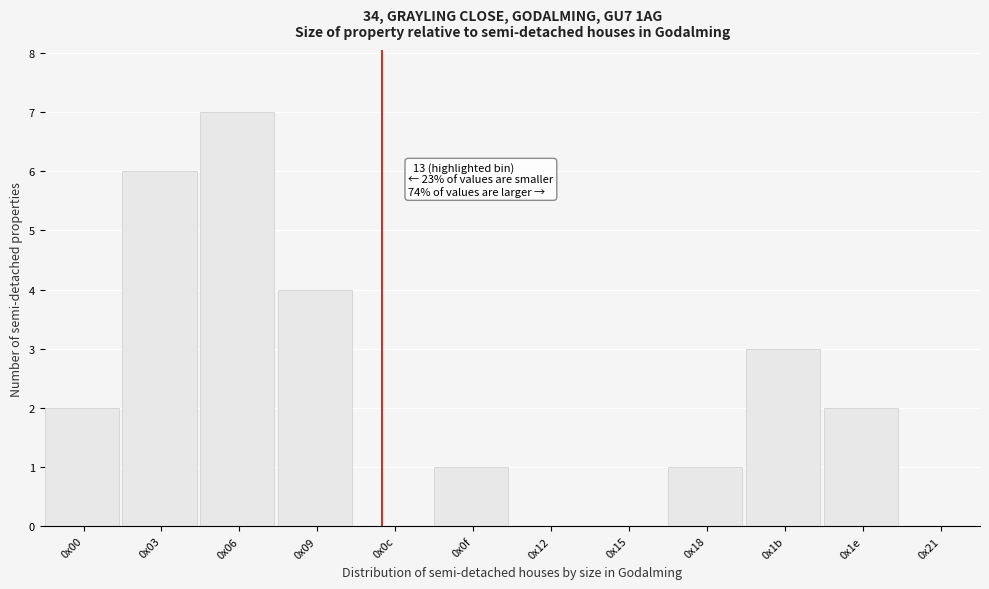

Reading left to right, list all the values displayed in this chart.

0x00=2	0x03=6	0x06=7	0x09=4	0x0c=0	0x0f=1	0x12=0	0x15=0	0x18=1	0x1b=3	0x1e=2	0x21=0